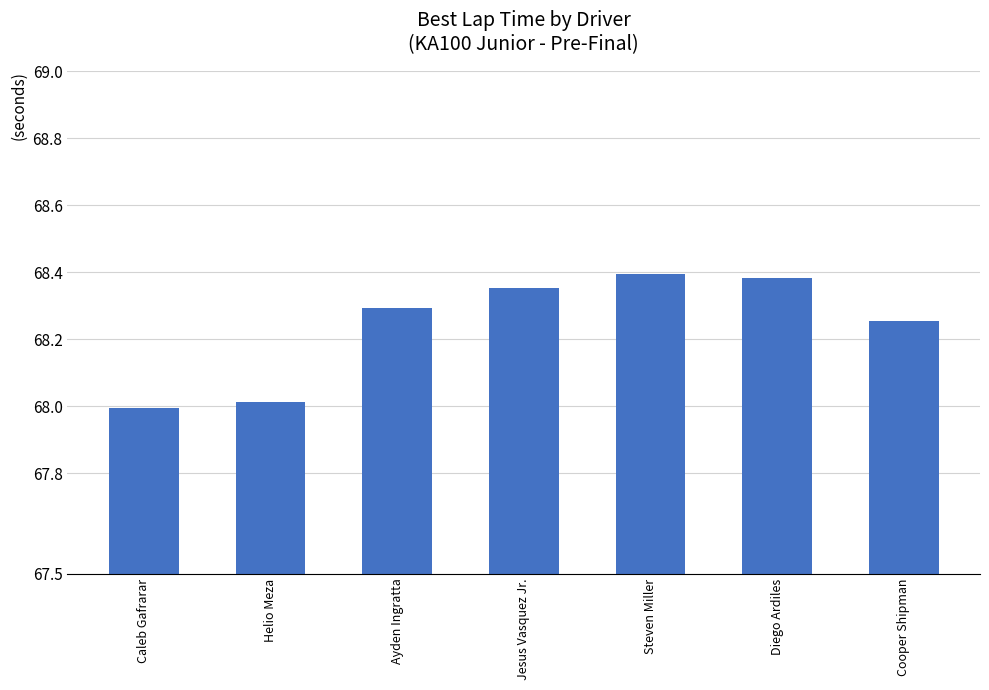

At which category does the chart reach its peak across all series?

Steven Miller